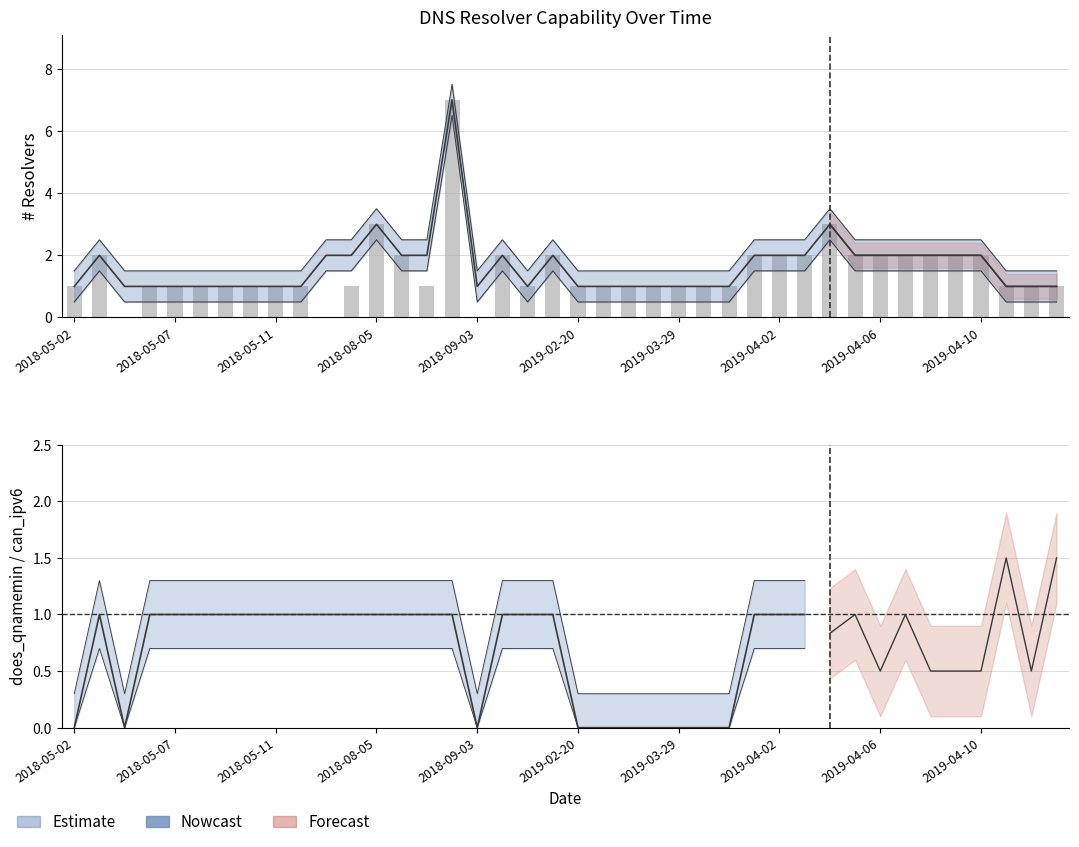

Rank the categories by value from highest to lowest.

15, 12, 30, 2018-05-07, 13, 17, 19, 27, 28, 29, 31, 32, 33, 34, 35, 36, 2018-05-02, 2018-08-05, 2018-09-03, 2019-02-20, 2019-03-29, 2019-04-02, 2019-04-06, 2019-04-10, 11, 14, 18, 20, 21, 22, 23, 24, 25, 26, 37, 38, 39, 2018-05-11, 10, 16